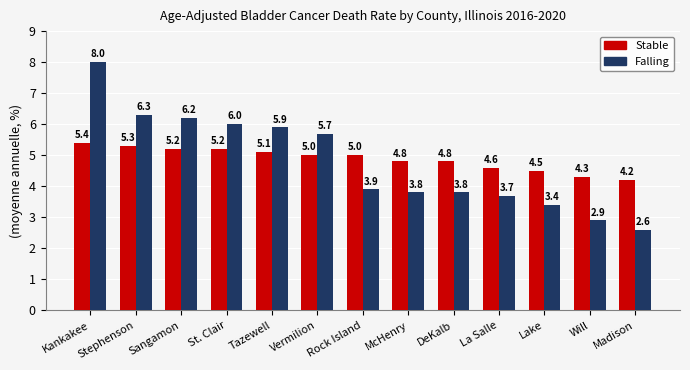

Reading right to left, list all the values displayed in this chart.

Stable: Madison=4.2	Will=4.3	Lake=4.5	La Salle=4.6	DeKalb=4.8	McHenry=4.8	Rock Island=5.0	Vermilion=5.0	Tazewell=5.1	St. Clair=5.2	Sangamon=5.2	Stephenson=5.3	Kankakee=5.4
Falling: Madison=2.6	Will=2.9	Lake=3.4	La Salle=3.7	DeKalb=3.8	McHenry=3.8	Rock Island=3.9	Vermilion=5.7	Tazewell=5.9	St. Clair=6.0	Sangamon=6.2	Stephenson=6.3	Kankakee=8.0